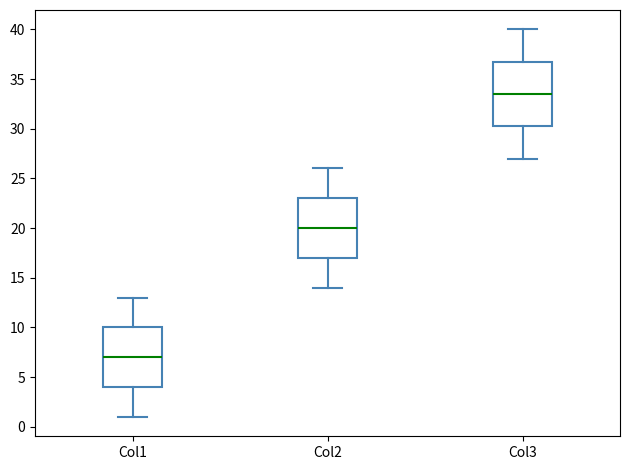

Which box is the tallest, from its lower edge to its upper edge?

Col3